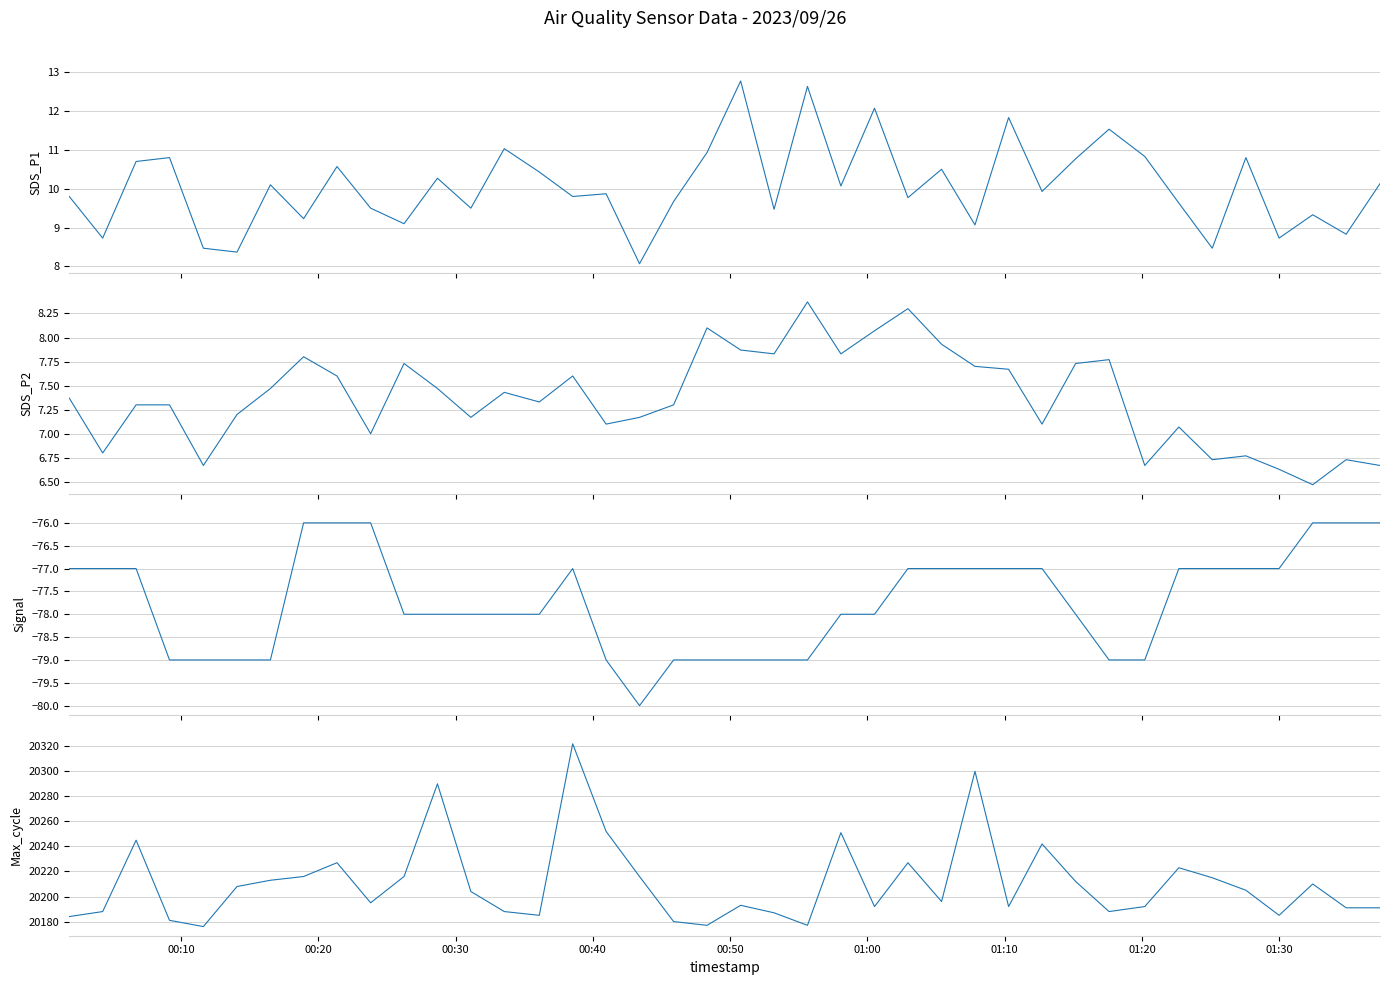

Is this an area chart (filled region under the line)?

No